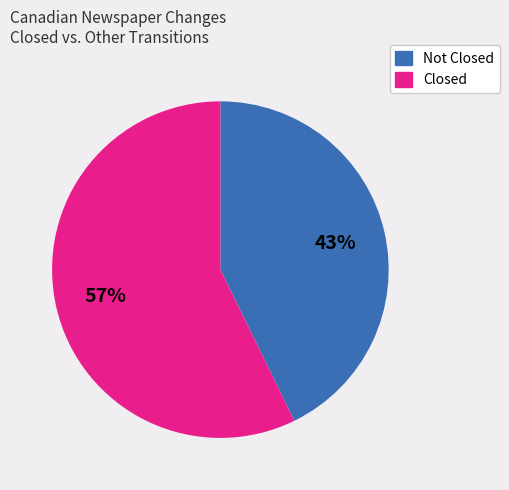

Does any single category account for the majority?

Yes